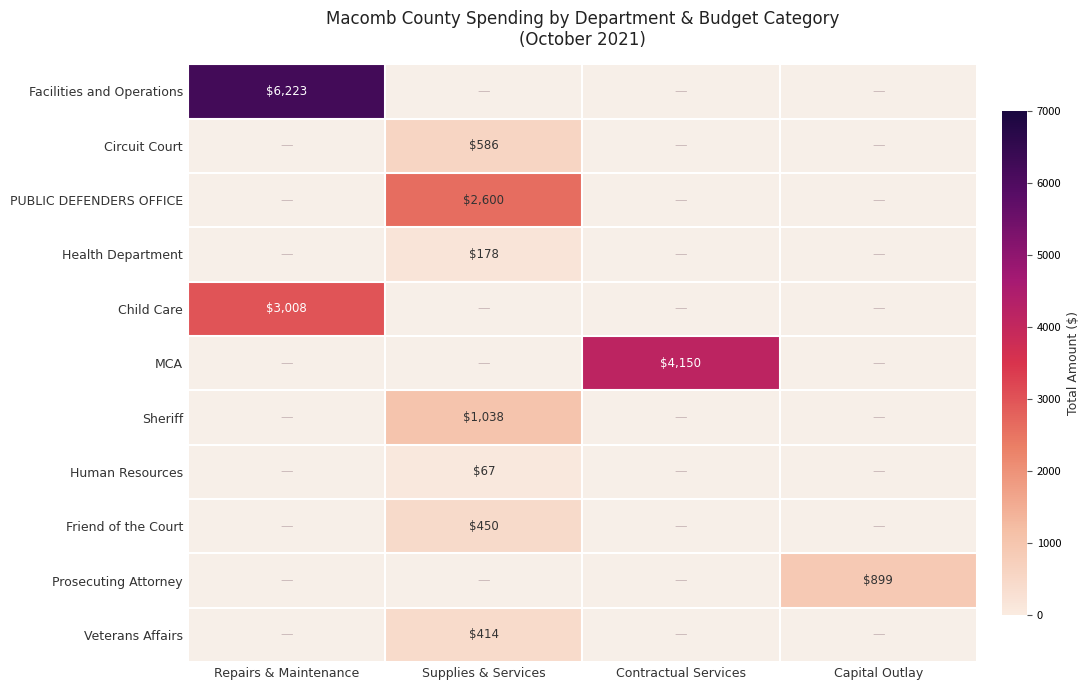

What is the lowest value of the Child Care series?

3007.8